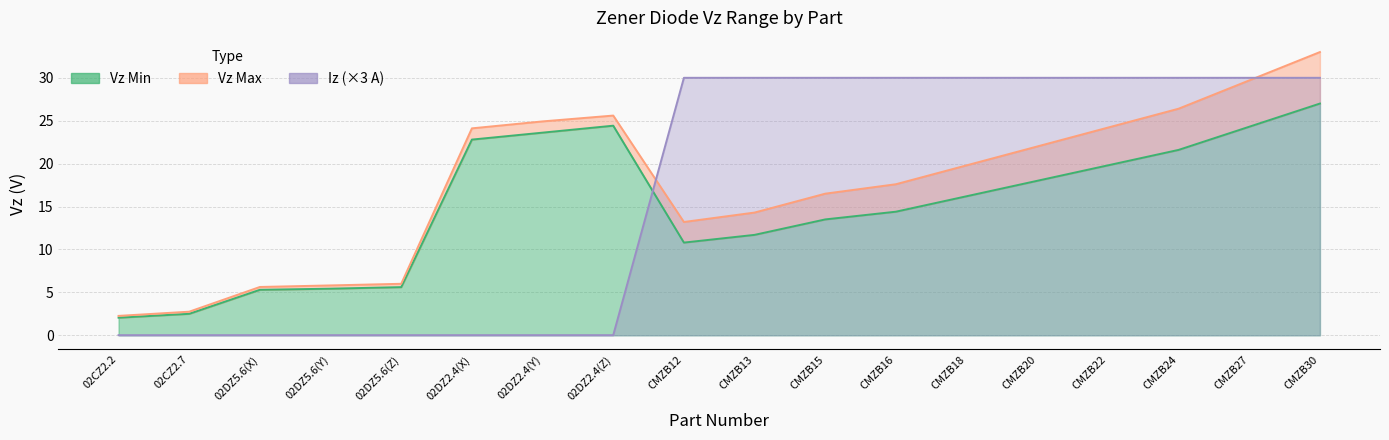

Which series has the widest spread of values?

Vz Max